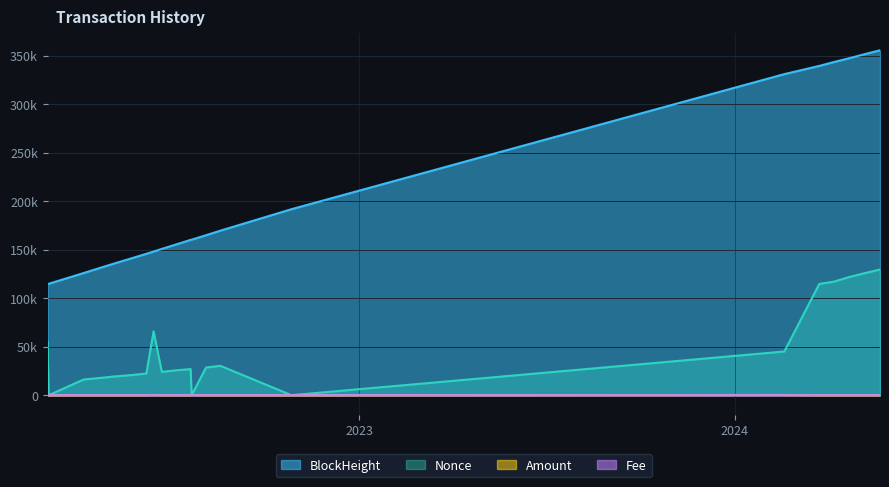

List the labels in order of Nonce value, smallest first.

2022-03-05, 2022-07-22, 2022-10-27, 2022-04-08, 2022-04-23, 2022-05-07, 2022-05-25, 2022-06-08, 2022-06-23, 2022-07-07, 2022-07-21, 2022-08-05, 2022-08-19, 2024-02-18, 2022-03-04, 2022-06-15, 2024-03-23, 2024-04-06, 2024-04-22, 2024-05-06, 2024-05-21